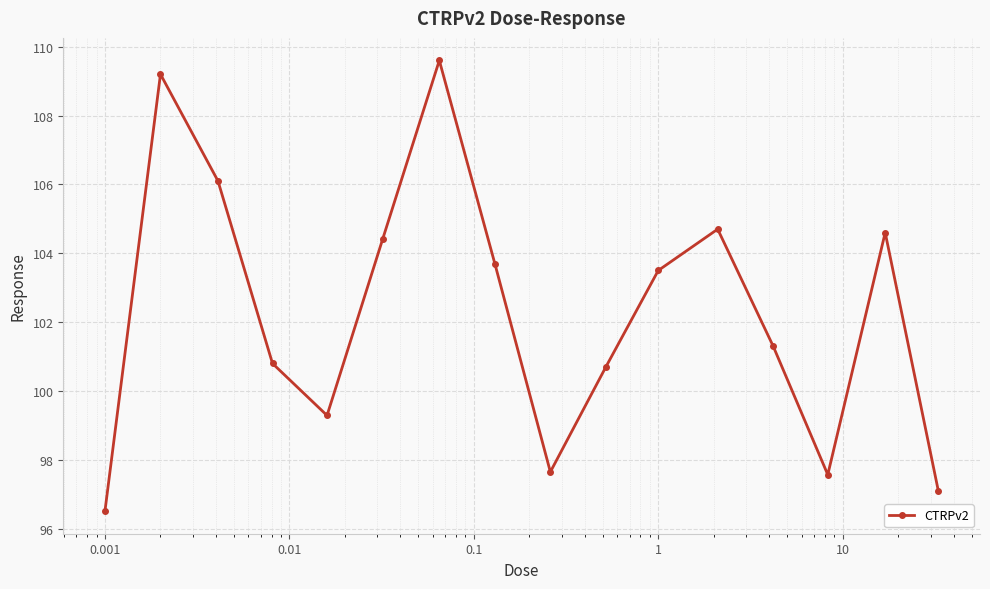

What is the value of the 10th point from the left?

100.7